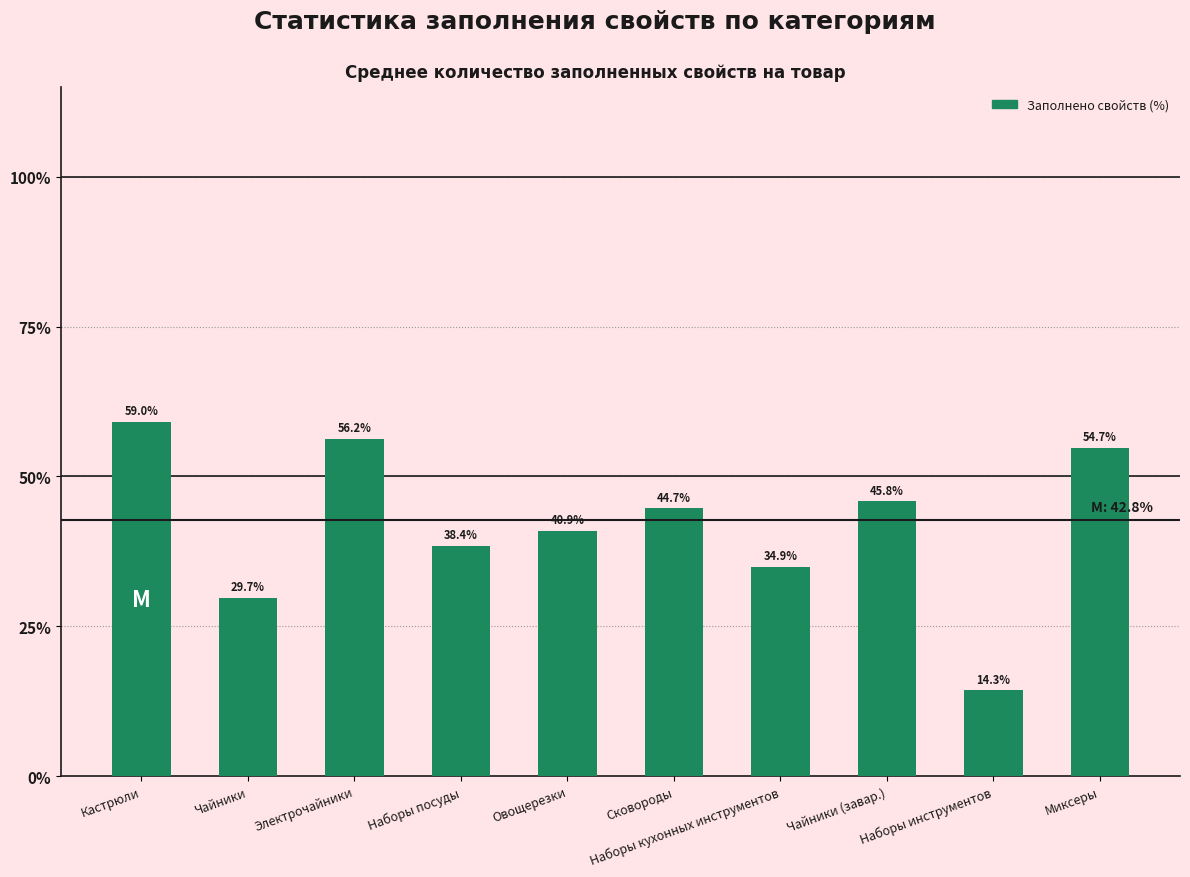

What is the value of the 9th bar from the left?

14.3